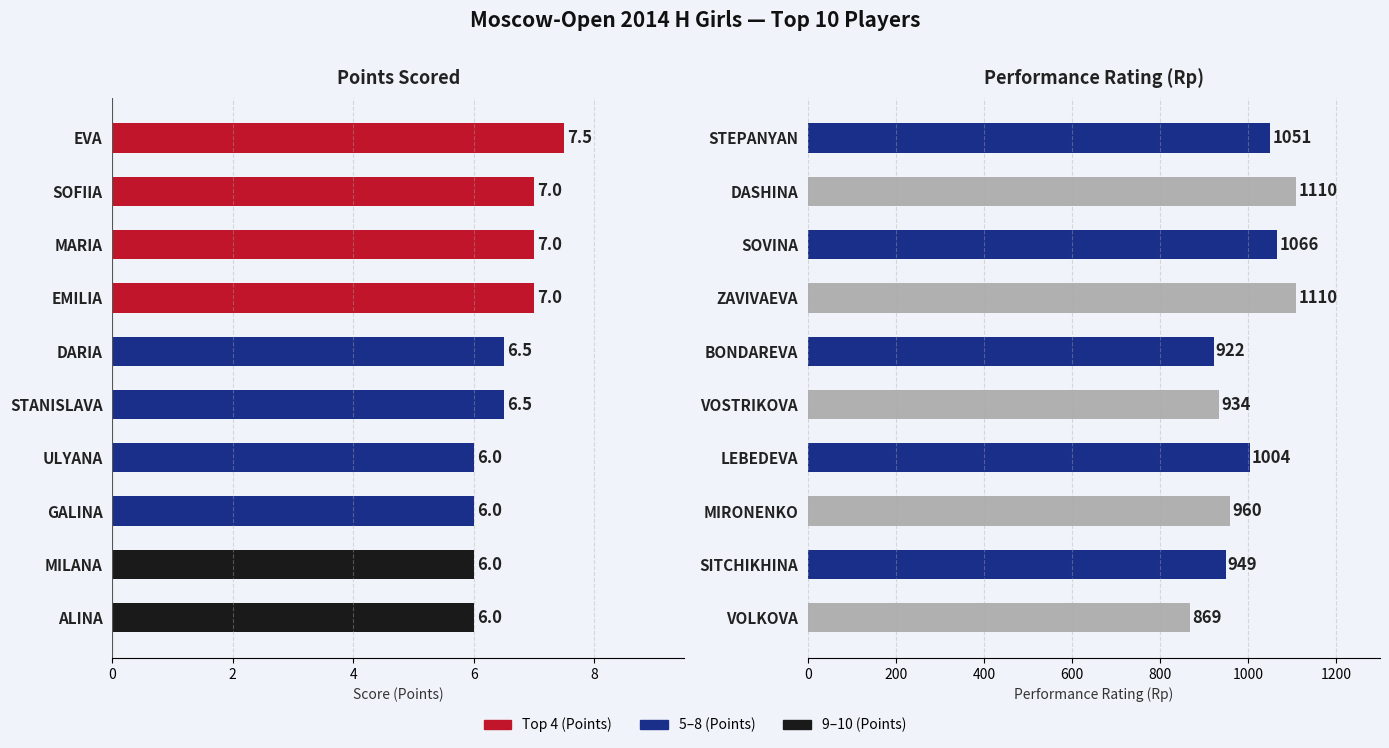

What is the difference between the highest and lowest values at 7?

954.0